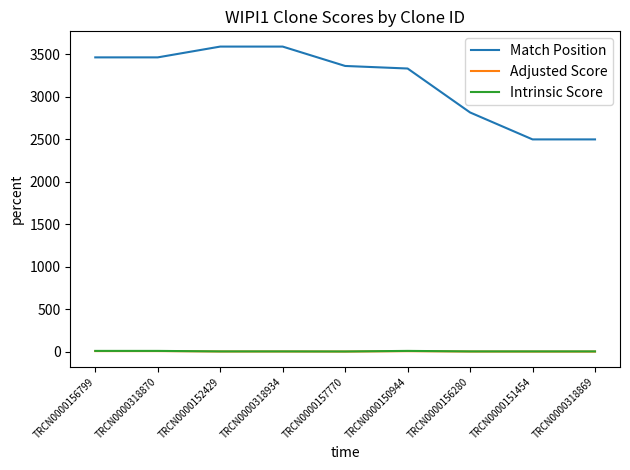

Is the value of Intrinsic Score at TRCN0000156280 greater than the value of Match Position at TRCN0000156799?

No